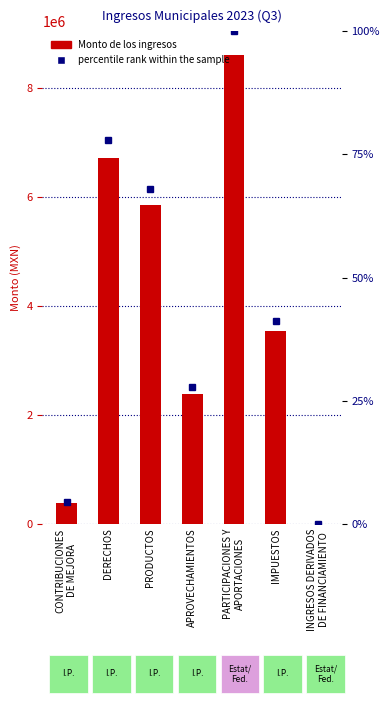

How many data points does each series have?

7